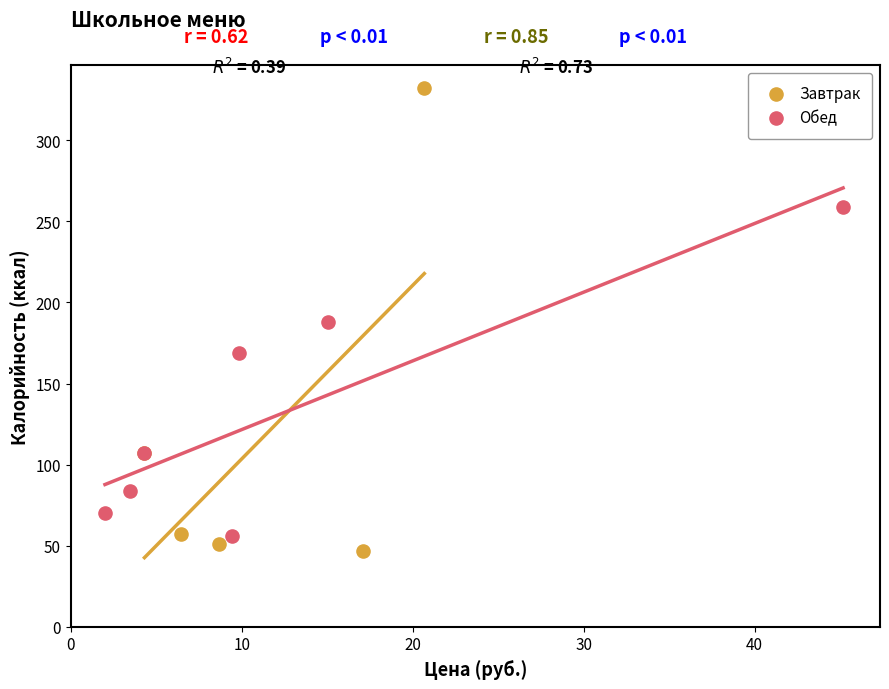

What are all the series names shown in the legend?

Завтрак, Обед